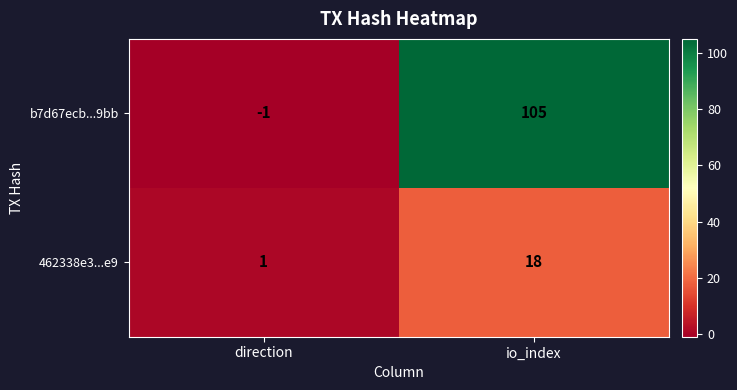

The value of 462338e3...e9 at io_index is 25. True or false?

False